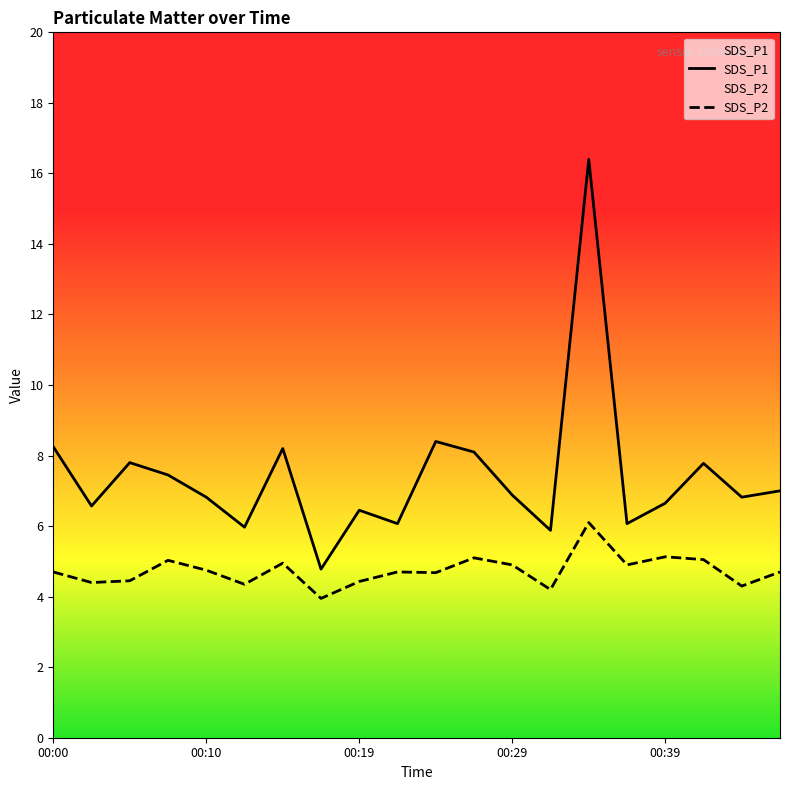

What is the average value of the SDS_P2 series?

4.7